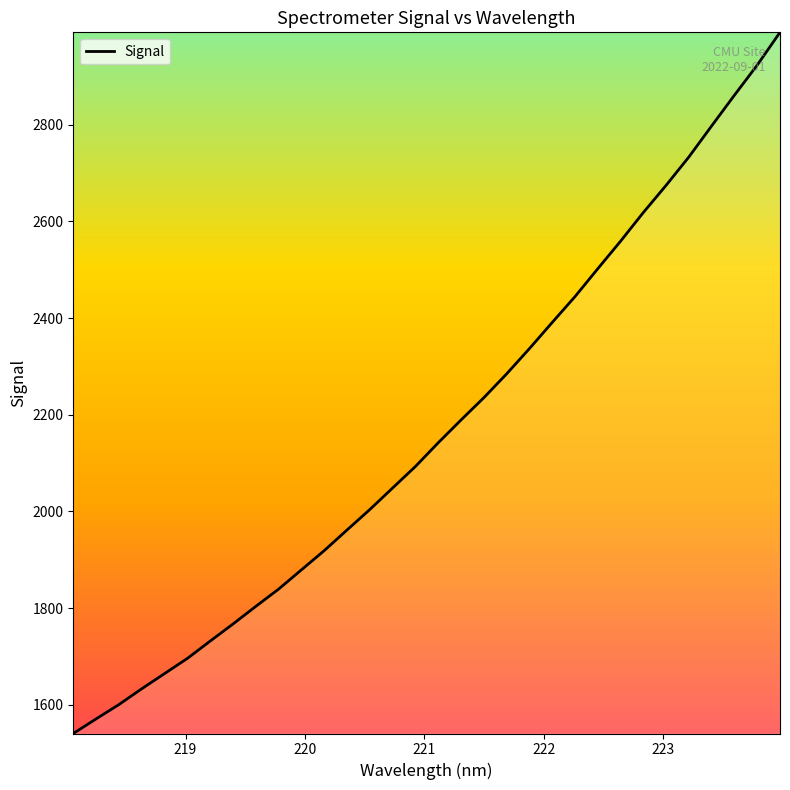

What is the difference between the maximum and minimum values?

1450.4